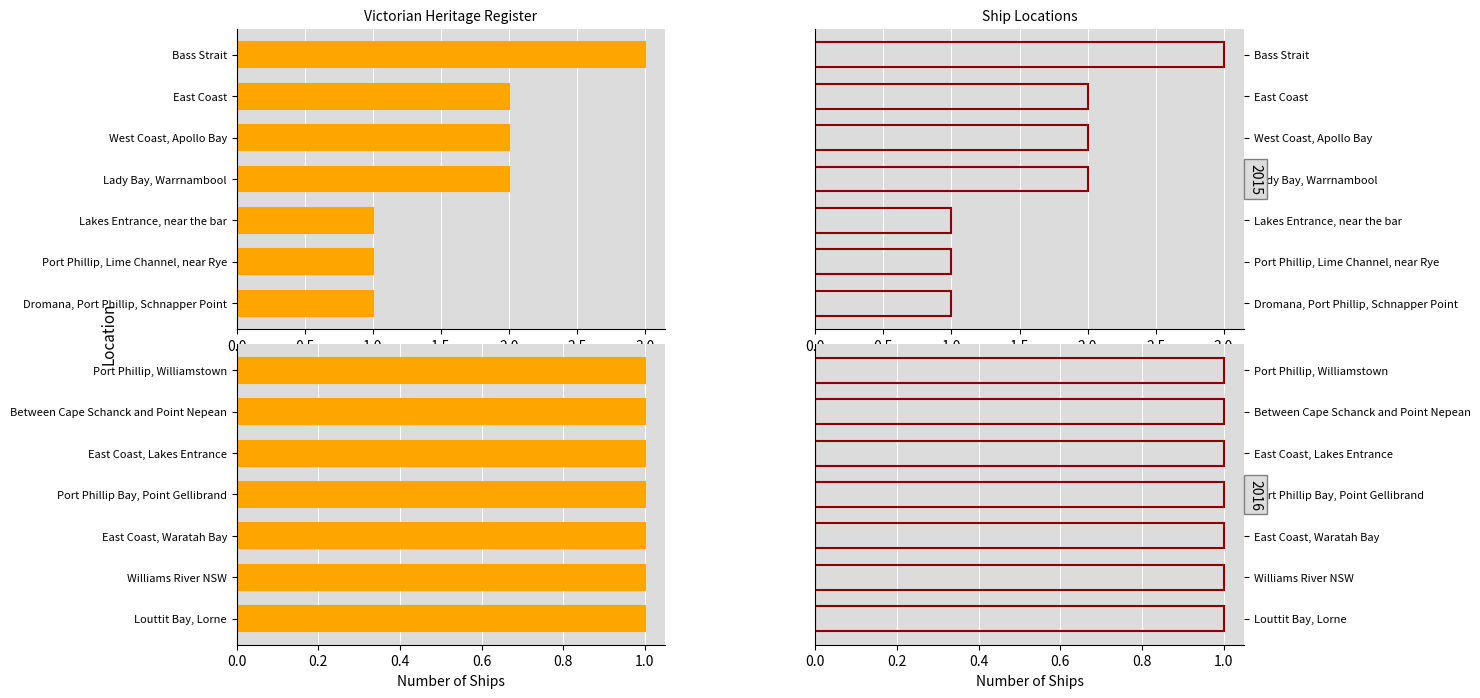

What is the change in value from Bass Strait to Williams River NSW?

-2